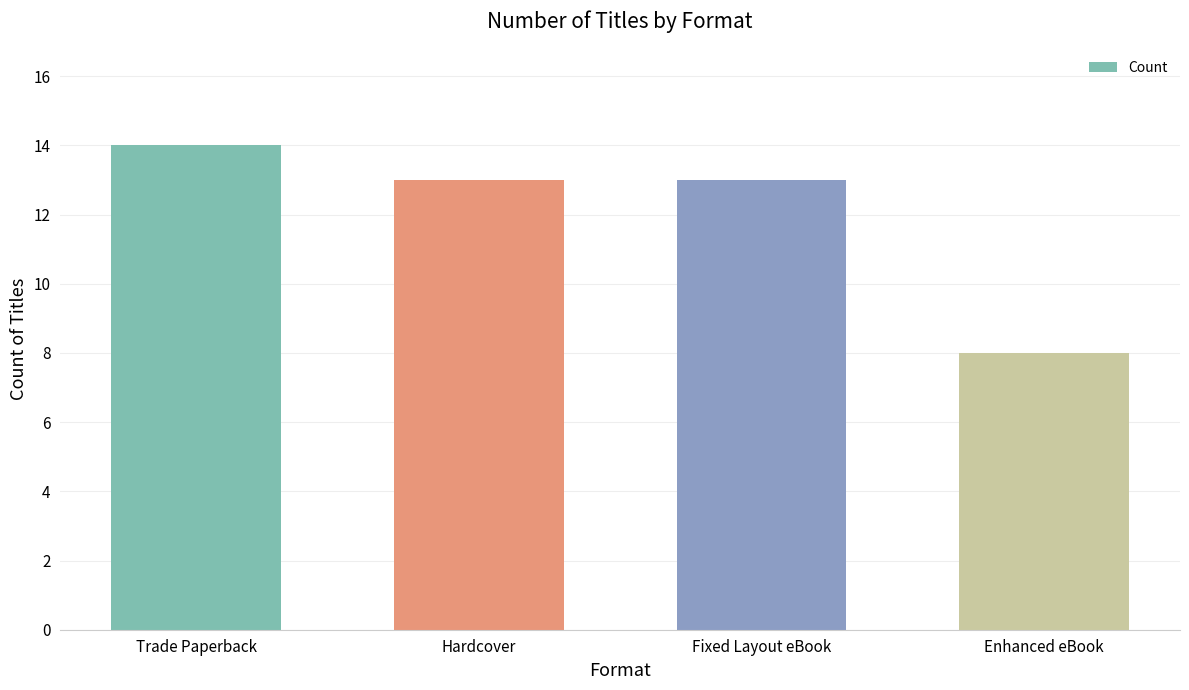

What is the minimum value shown in the chart?

8